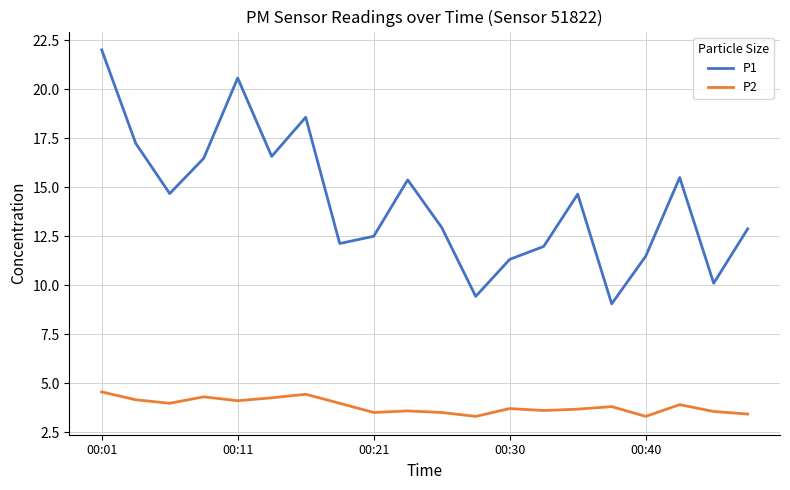

What is the greatest value displayed?

22.0